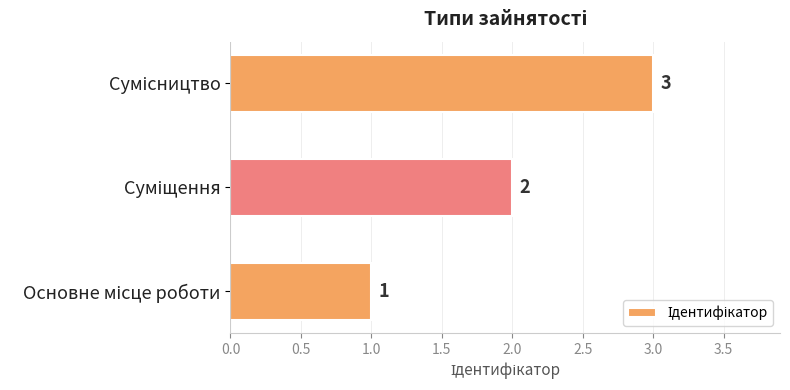

What is the sum of all values?

6